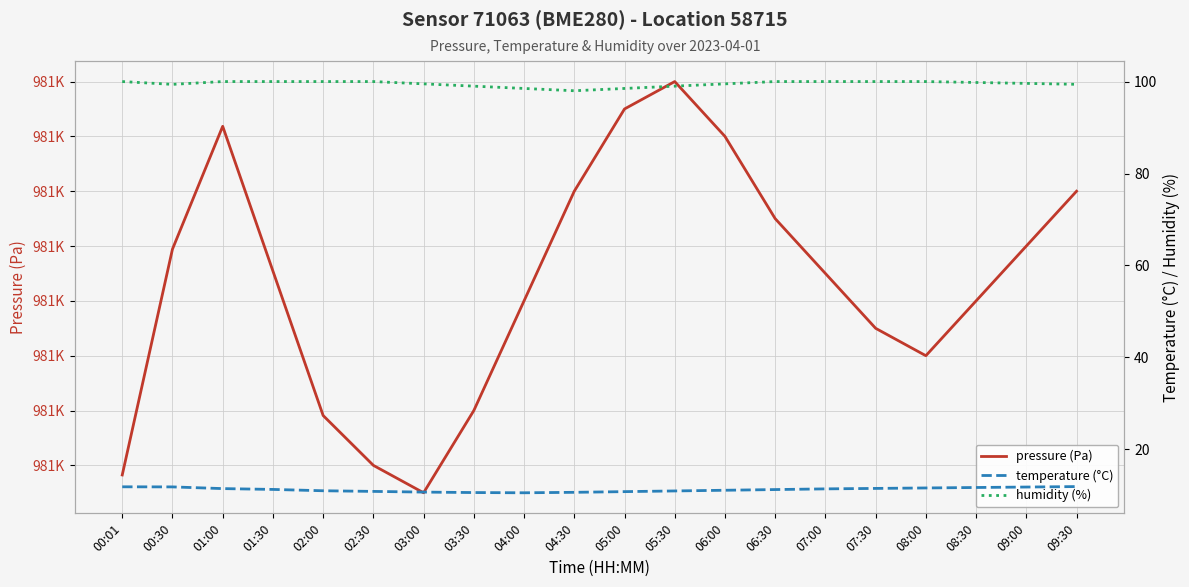

Reading left to right, extract all data points from this chart.

pressure (Pa): 98058.2	98099.4	98121.8	98095.4	98069.1	98060.0	98055.0	98070.0	98090.0	98110.0	98125.0	98130.0	98120.0	98105.0	98095.0	98085.0	98080.0	98090.0	98100.0	98110.0
temperature (°C): 11.8	11.8	11.5	11.3	11.0	10.8	10.7	10.6	10.6	10.7	10.8	10.9	11.1	11.2	11.4	11.5	11.6	11.7	11.8	11.9
humidity (%): 100.0	99.4	100.0	100.0	100.0	100.0	99.5	99.0	98.5	98.0	98.5	99.0	99.5	100.0	100.0	100.0	100.0	99.8	99.6	99.4